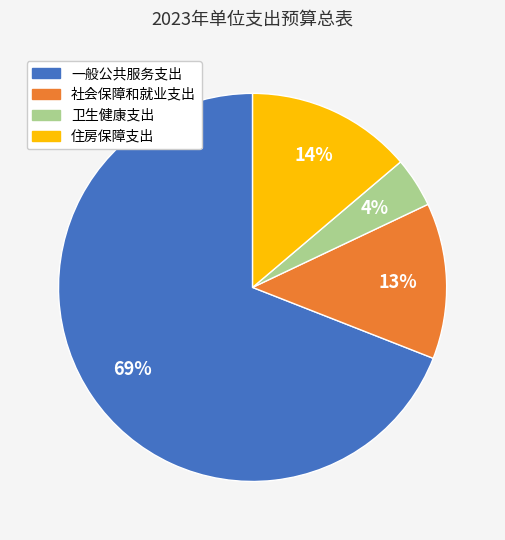

Is it true that 住房保障支出 is 14% of the pie?

True